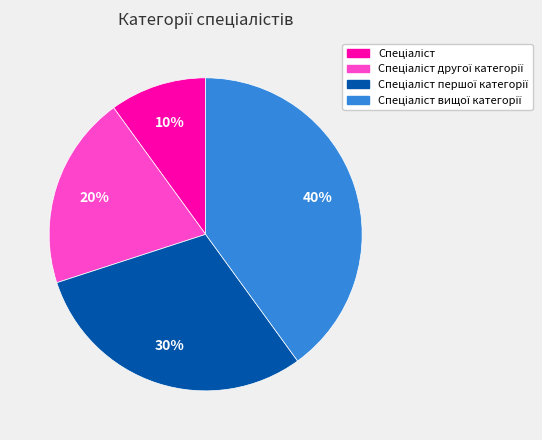

To the nearest percent, what is the average slice percentage?

25%